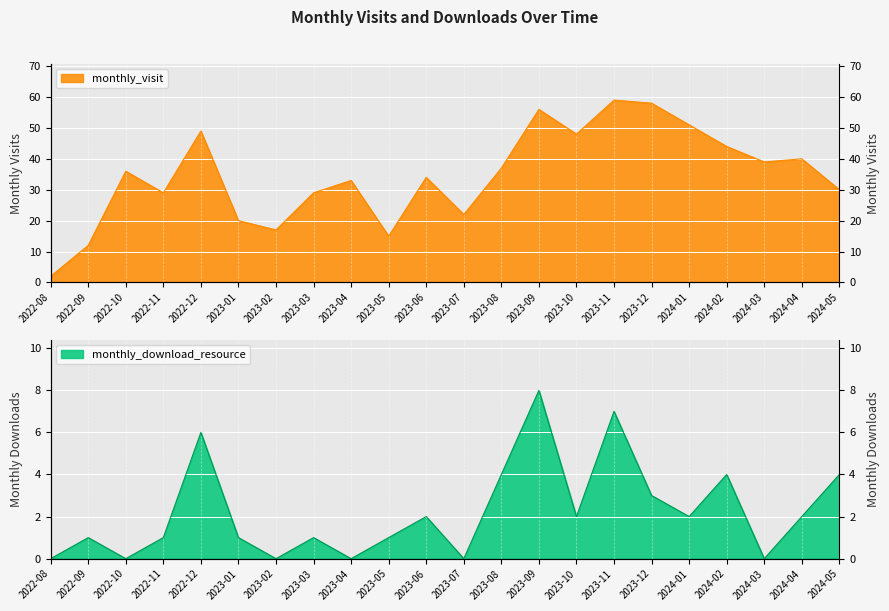

Reading left to right, what are all the values shown in this chart?

monthly_visit: 2	12	36	29	49	20	17	29	33	15	34	22	37	56	48	59	58	51	44	39	40	30
monthly_download_resource: 0	1	0	1	6	1	0	1	0	1	2	0	4	8	2	7	3	2	4	0	2	4